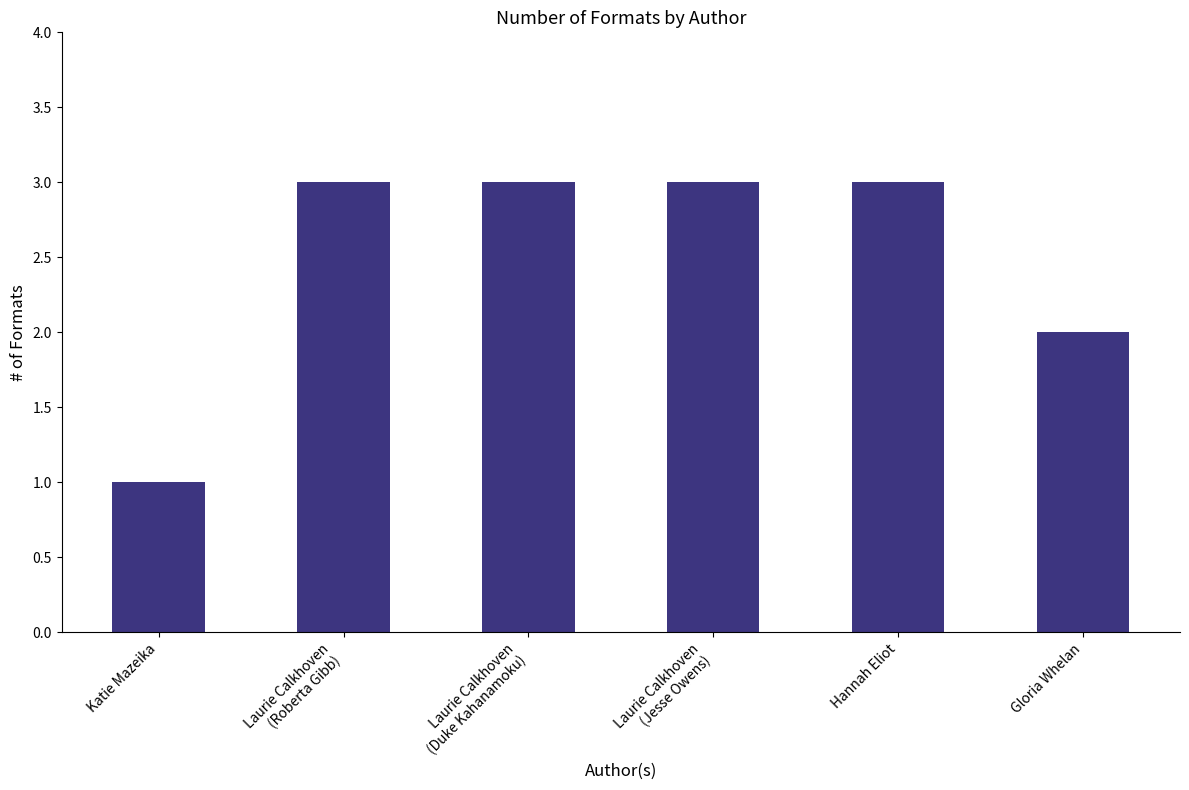

What is the value of the 6th bar from the left?

2